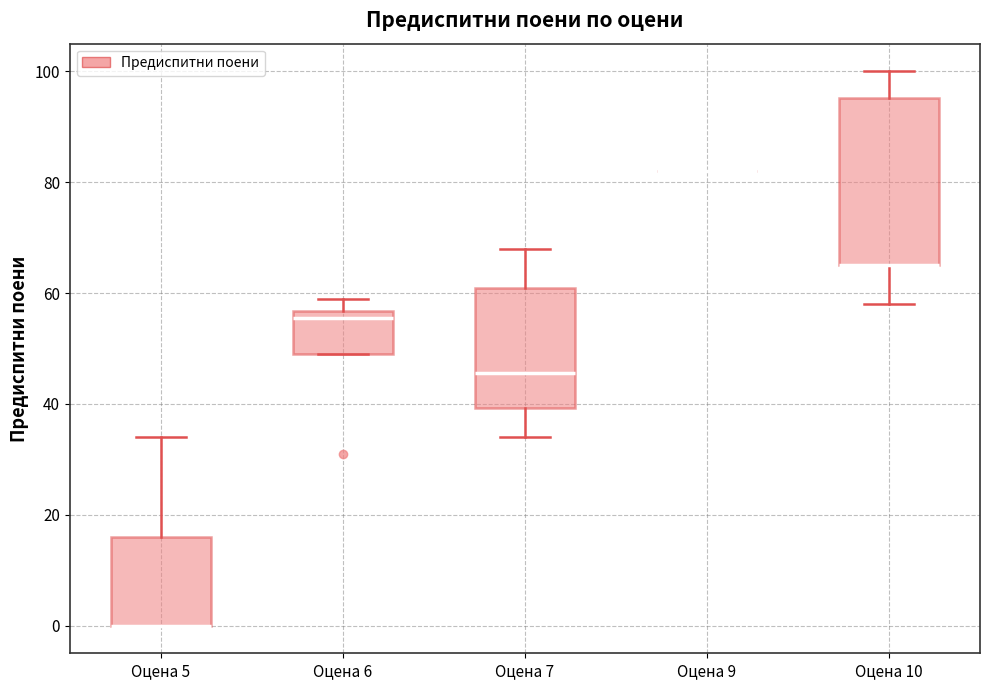

Reading left to right, read every box against the y-axis: the position of its median line, the range the box covers, and the ends of its whiskers. The values are not printed on the chart, so give them approximately, as read against the axis.

Оцена 5: median 0 (drawn on the box's lower edge), box 0 to 16, whiskers 0 to 34
Оцена 6: median 56 (just below the box's upper edge), box 50 to 56, whiskers 50 to 60
Оцена 7: median 46, box 40 to 62, whiskers 34 to 68
Оцена 9: box collapsed to a line at 82, whiskers 82 to 82
Оцена 10: median 66 (drawn on the box's lower edge), box 66 to 96, whiskers 58 to 100